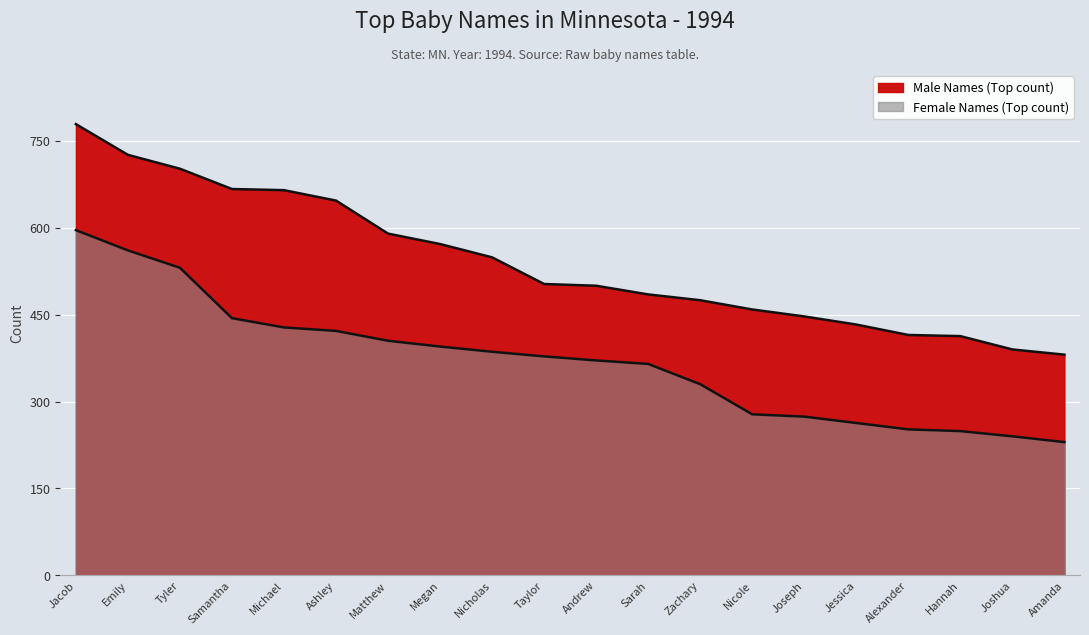

What is the label of the 10th point from the right?

Andrew